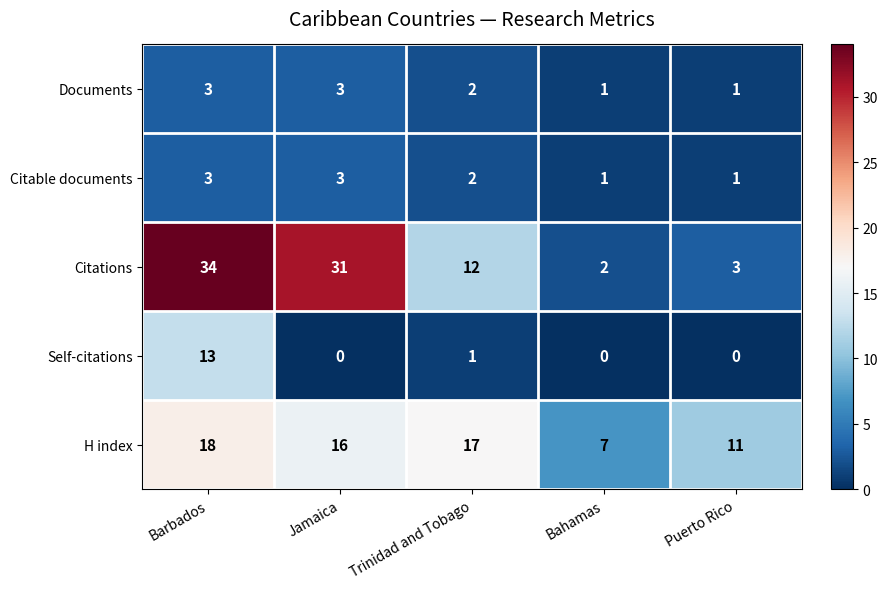

True or false: Citable documents has a value of 1 at Puerto Rico.

True